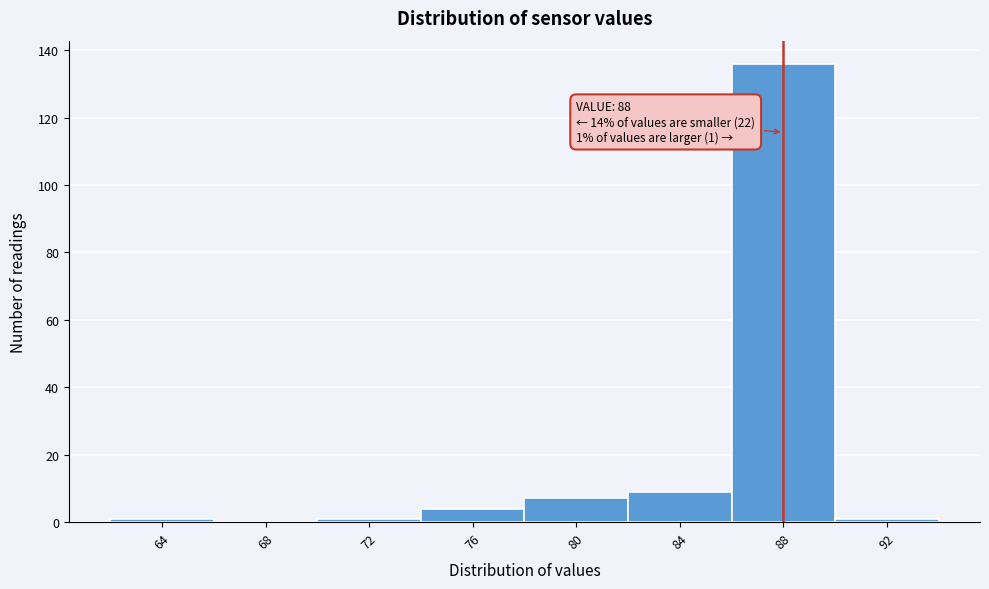

Over which range of the x-axis is the bar tallest?

86 to 90